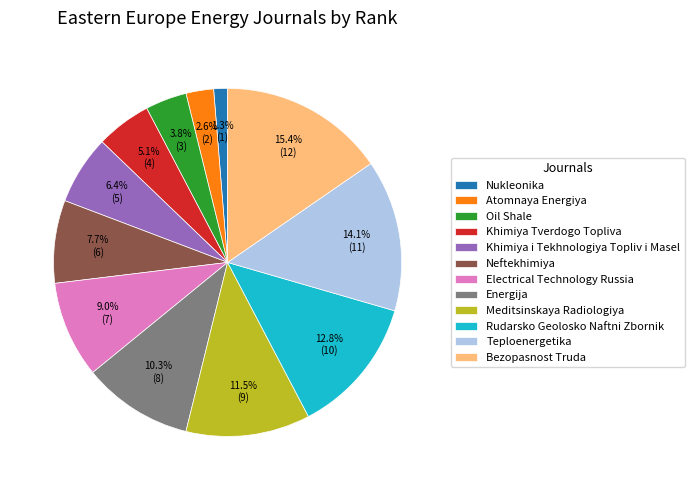

Is there a majority slice in this chart?

No